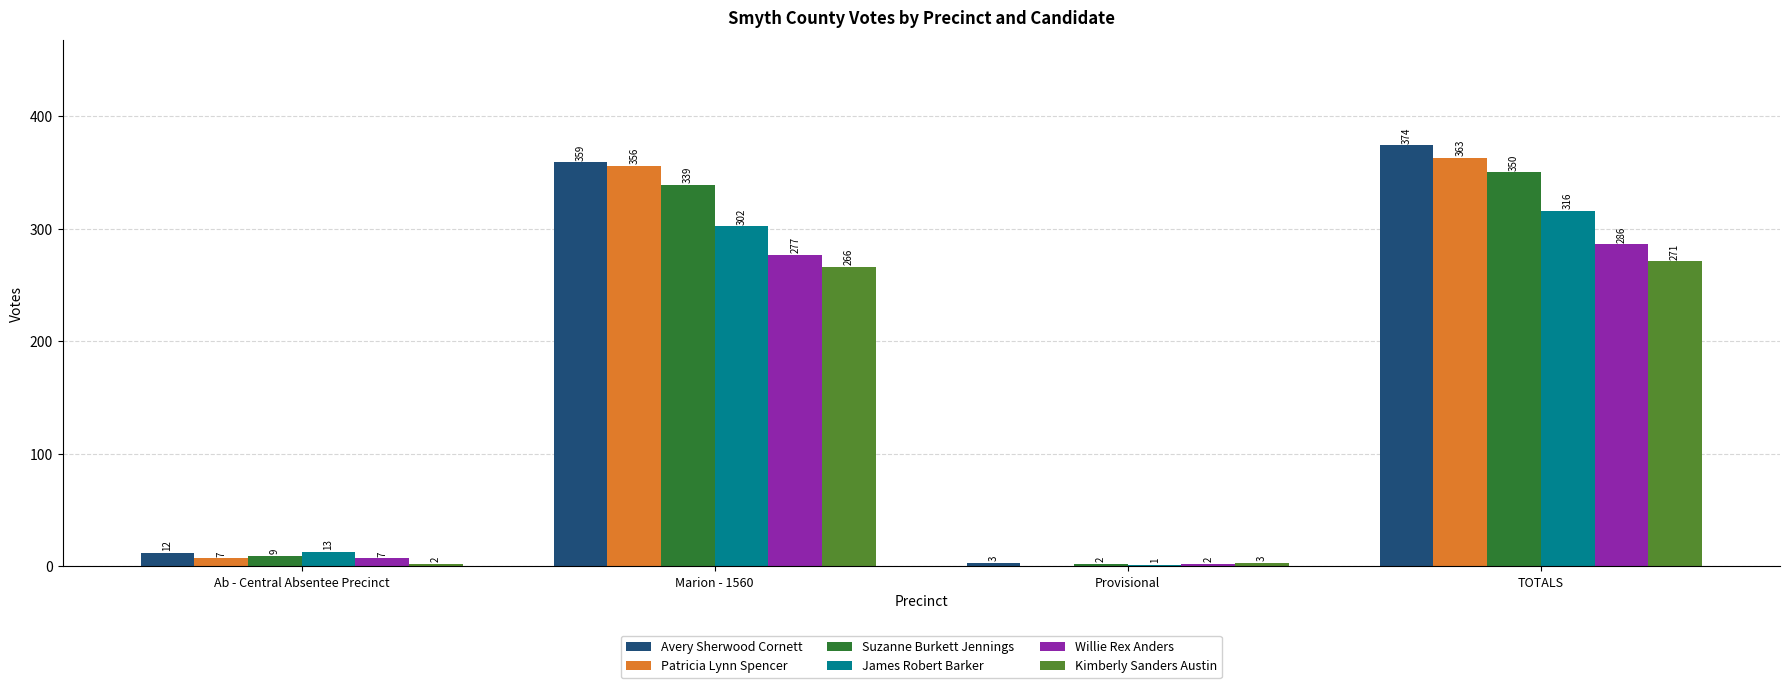

Which category has the highest value in the James Robert Barker series?

TOTALS